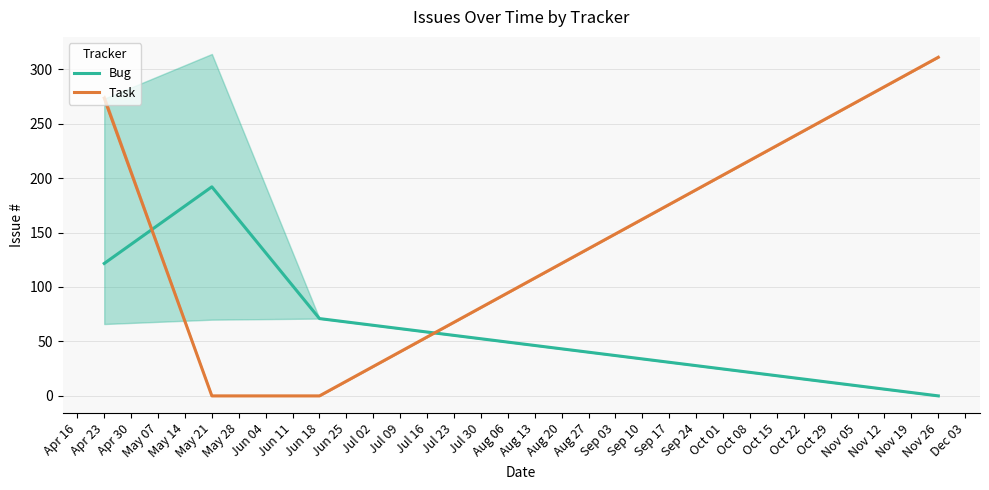

At which label does Bug reach its minimum?

Nov 26